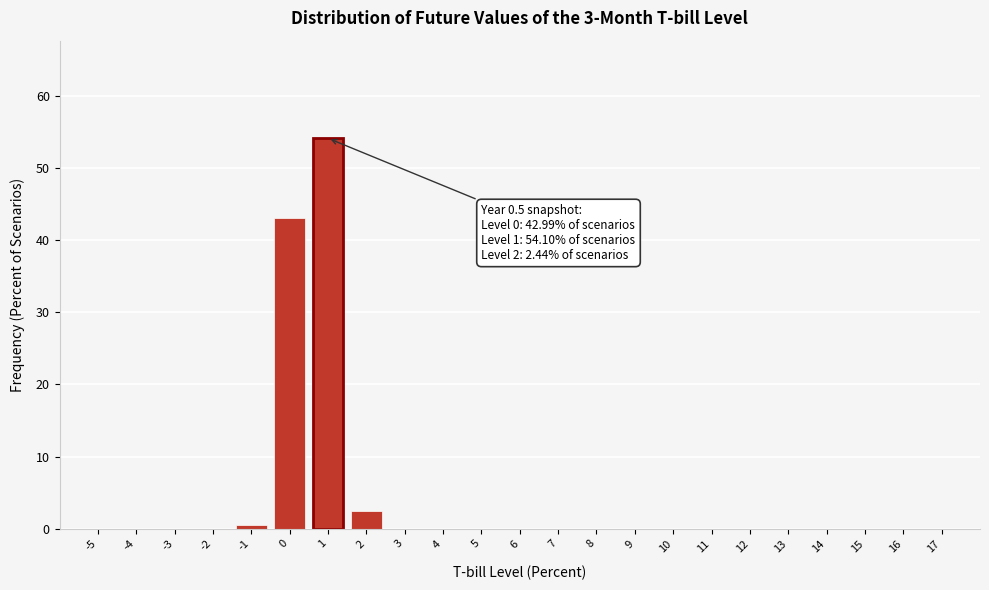

What is the sum of the values at 0 and 16?

43.0